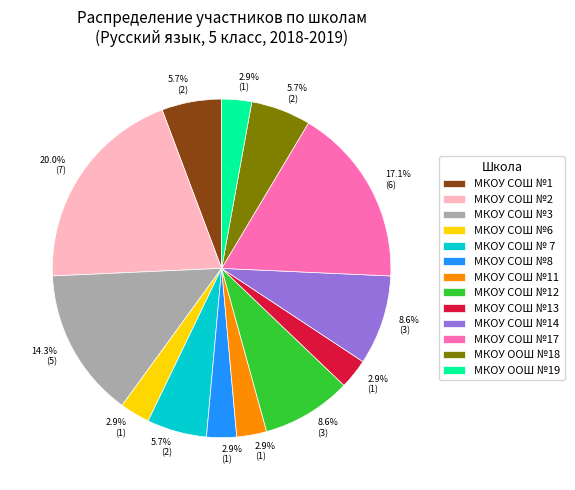

Combined, do МКОУ СОШ №13 and МКОУ СОШ №1 account for over 50%?

No